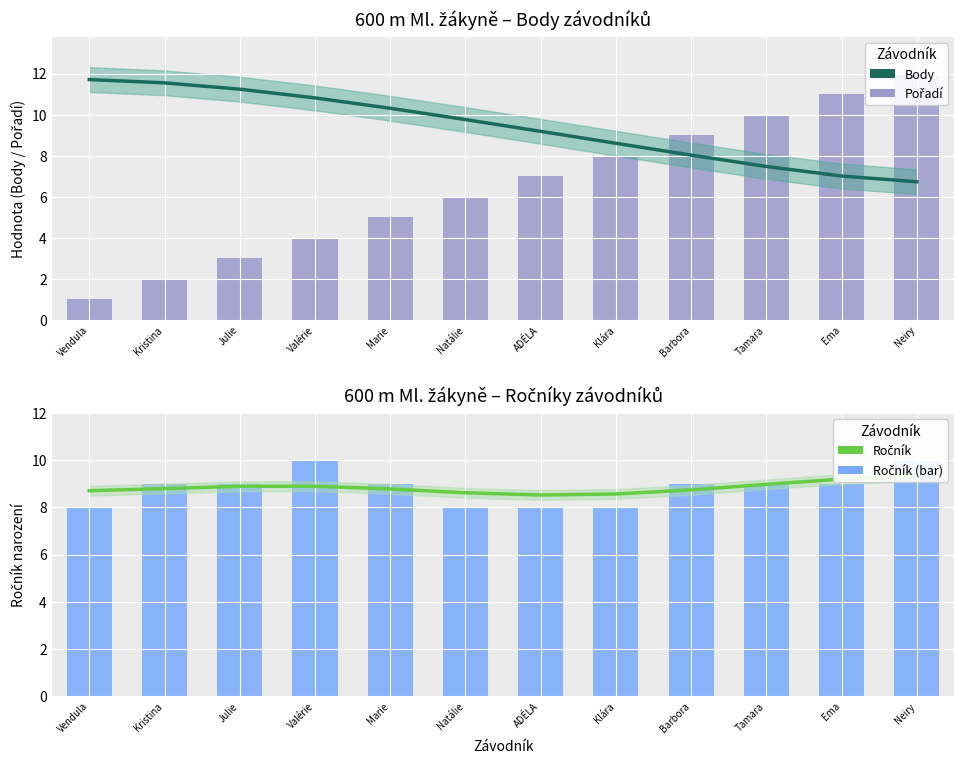

What is the label of the 8th bar from the right?

Marie